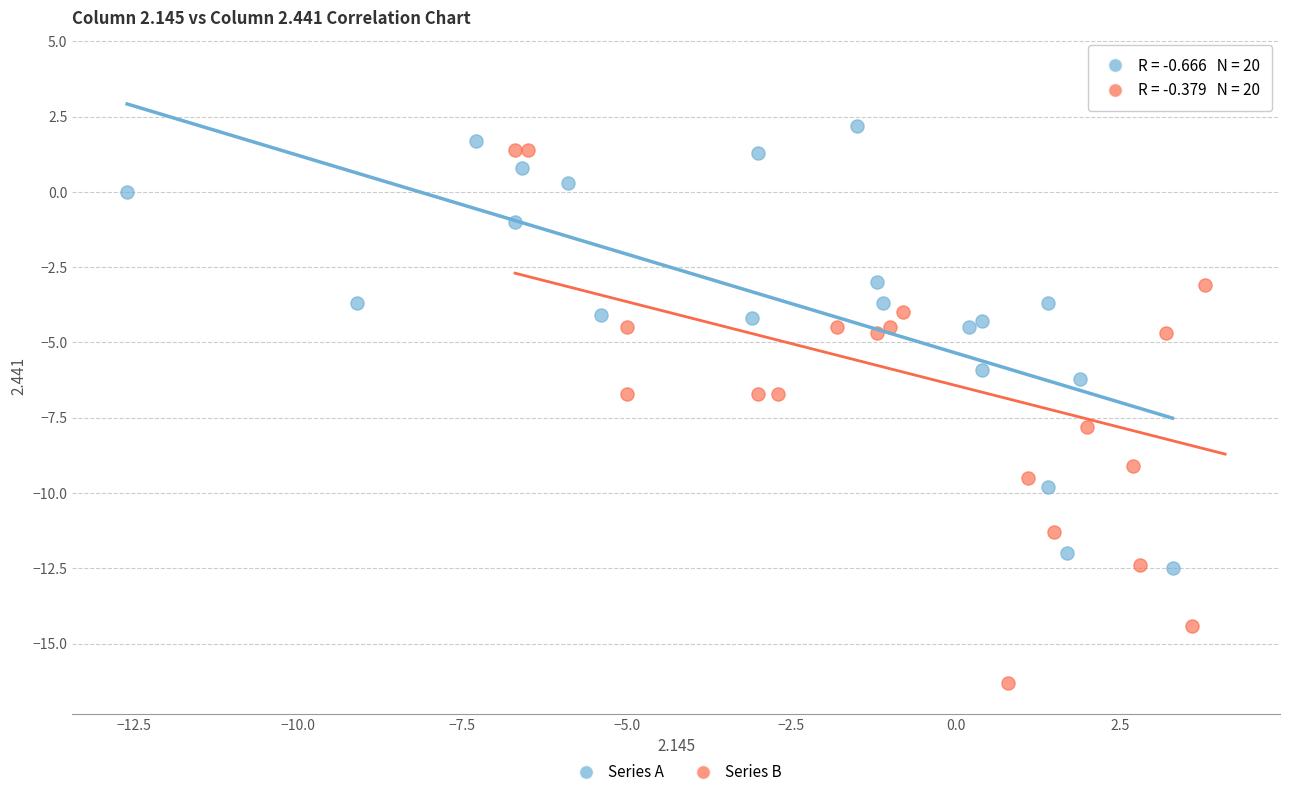

What are all the series names shown in the legend?

Series A, Series B